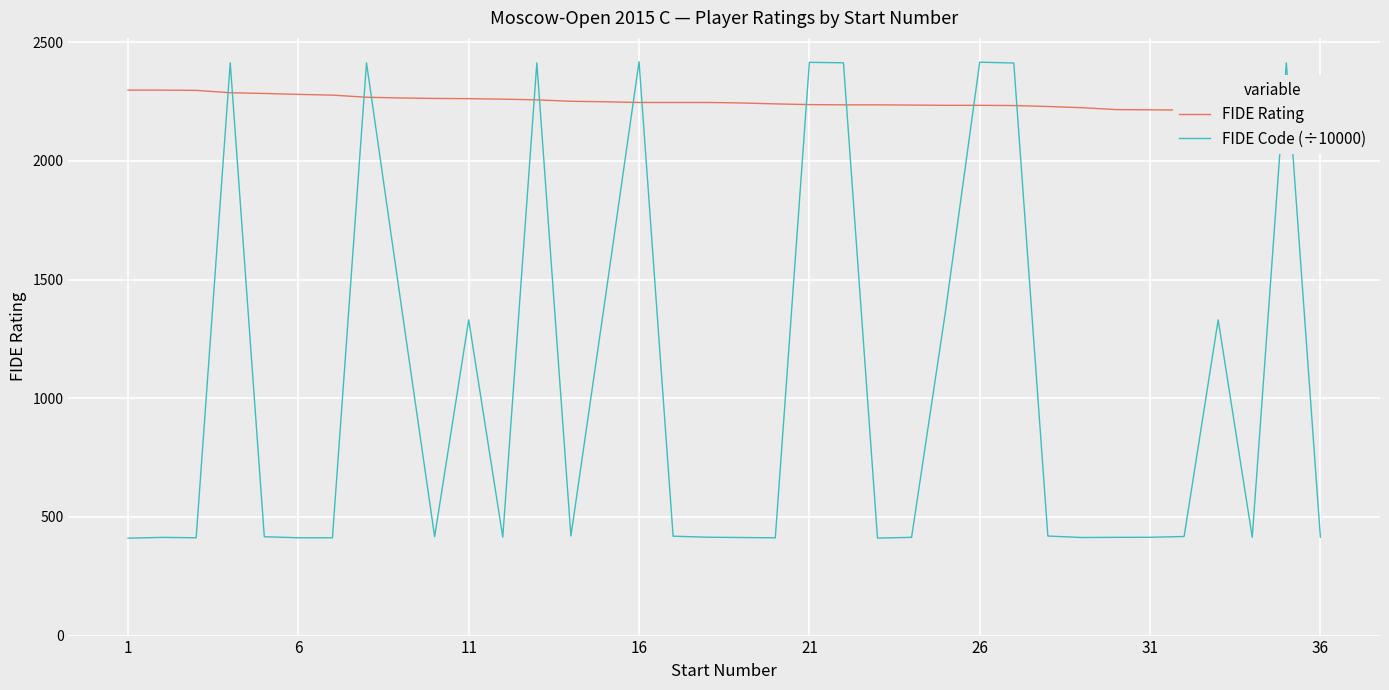

How many interior local peaks does the FIDE Code (÷10000) series have?

10